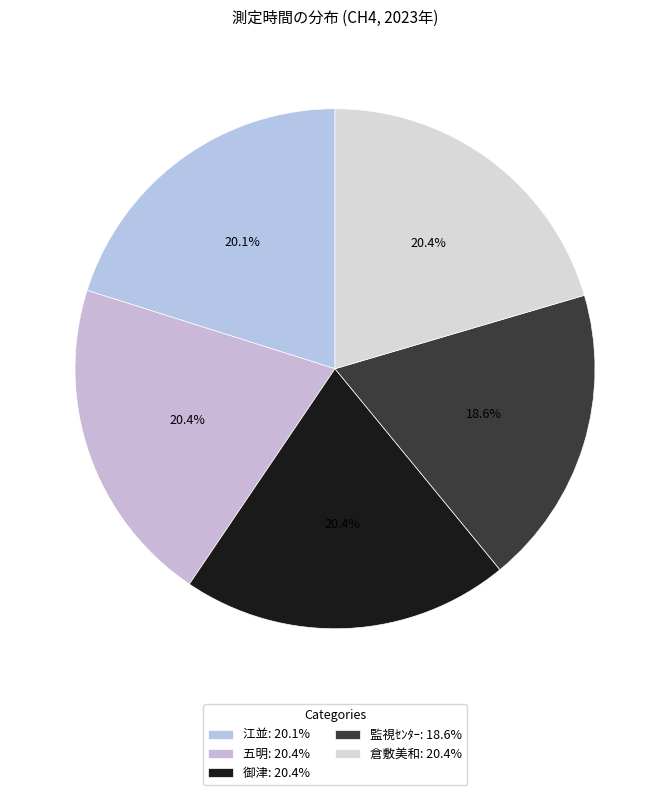

Combined, do 江並 and 御津 account for over 50%?

No